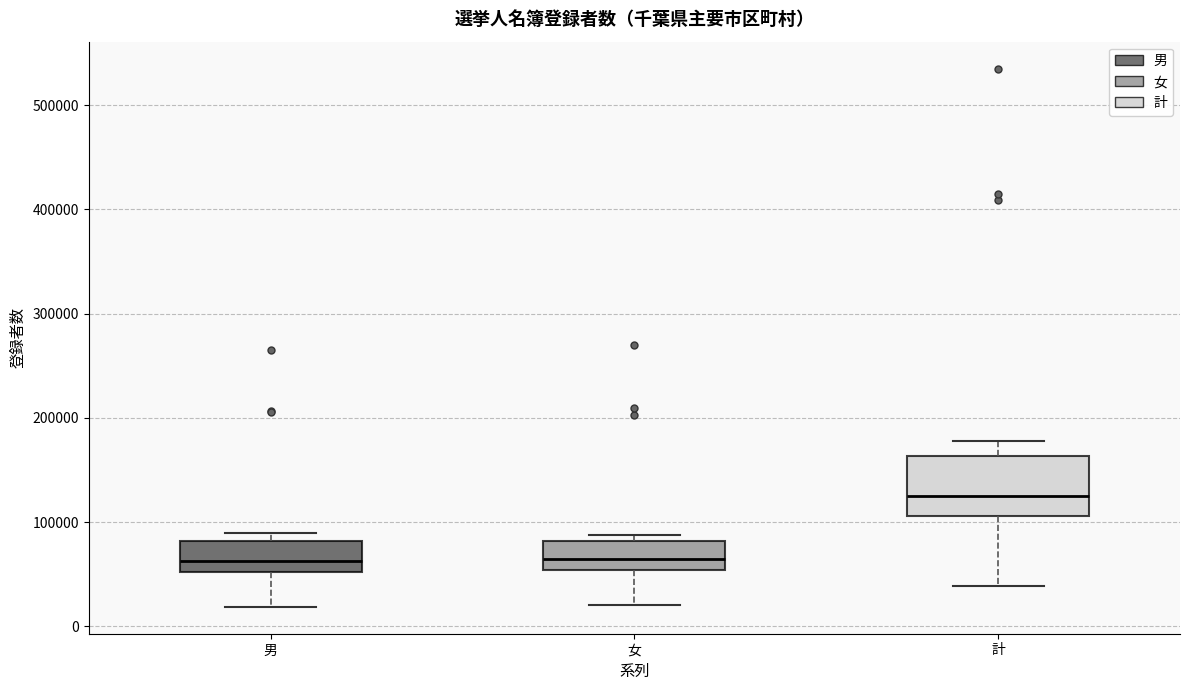

Reading left to right, transcribe this box plot: for each box, give where its median line is, the range the box spans, and where its two whiskers end, as read against the y-axis. The values are not printed on the chart, so give them approximately, as read against the axis.

男: median 60000, box 50000 to 80000, whiskers 20000 to 90000
女: median 60000, box 50000 to 80000, whiskers 20000 to 90000
計: median 120000, box 110000 to 160000, whiskers 40000 to 180000